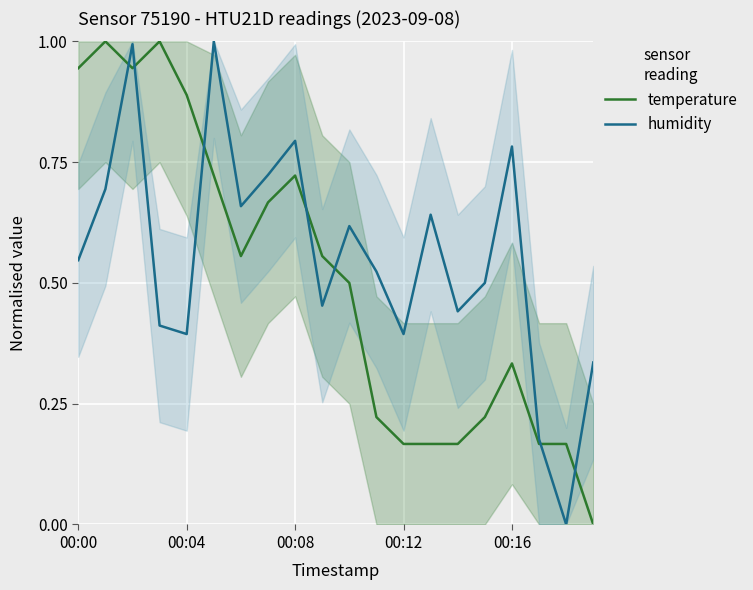

List the series in order of their peak value, highest first.

humidity, temperature